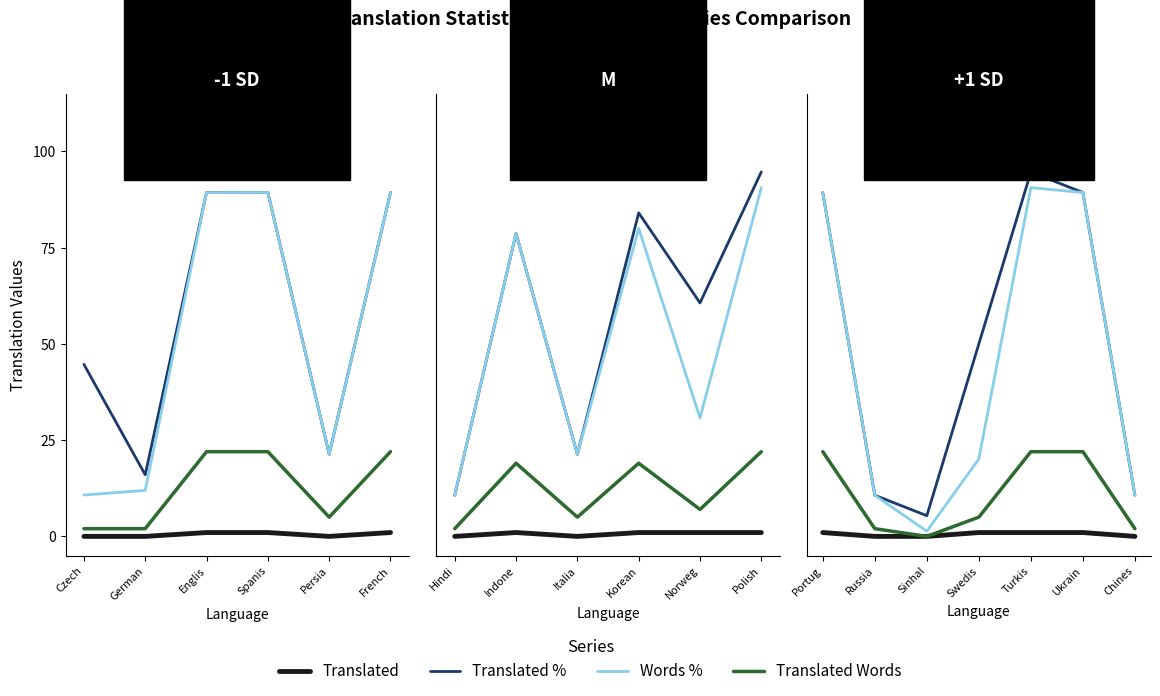

How many lines are shown in the chart?

4